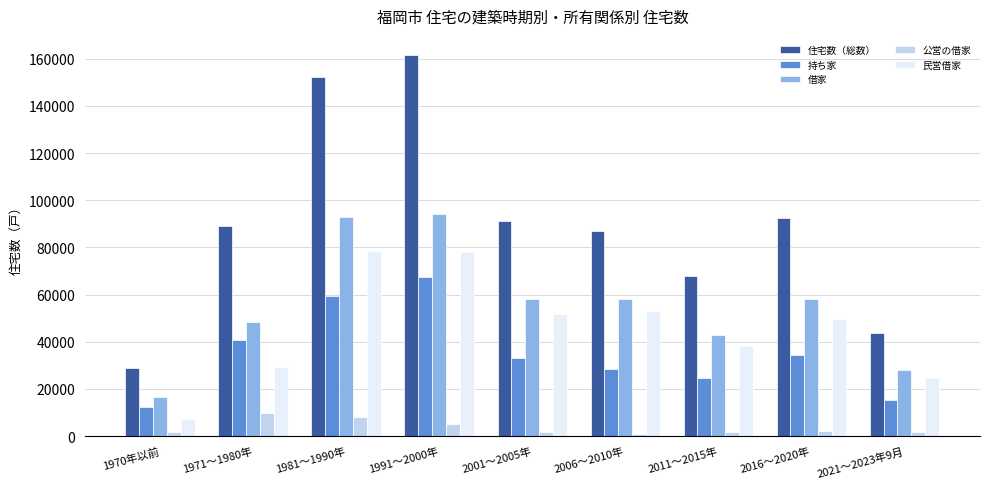

Which series has the largest range (max minus min)?

住宅数（総数）